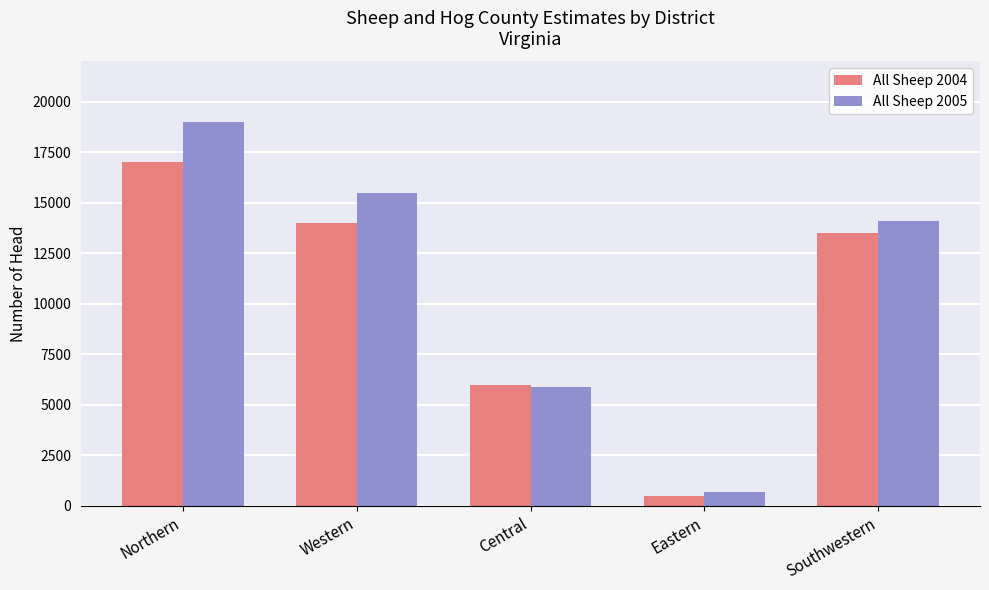

At which label is All Sheep 2005 closest to 9850?

Central